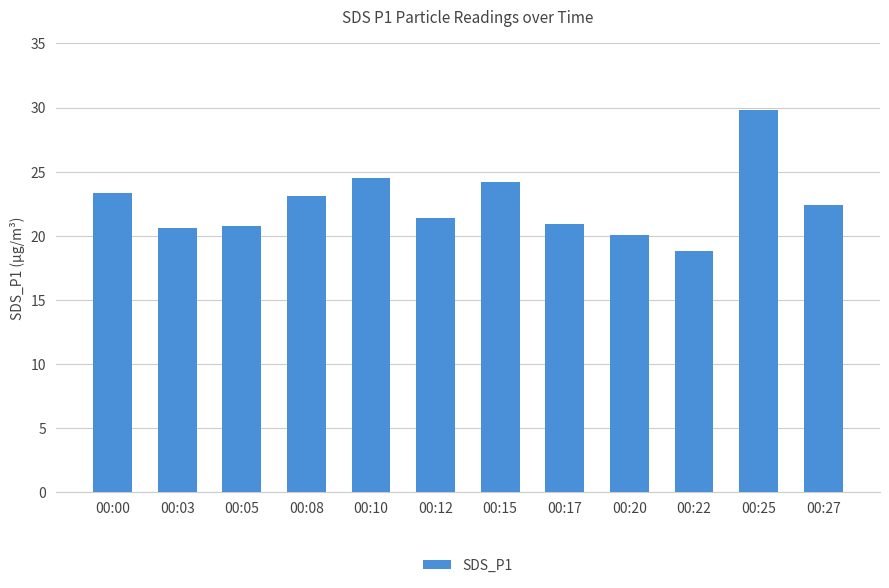

What is the sum of the values at 00:20 and 00:15?

44.2